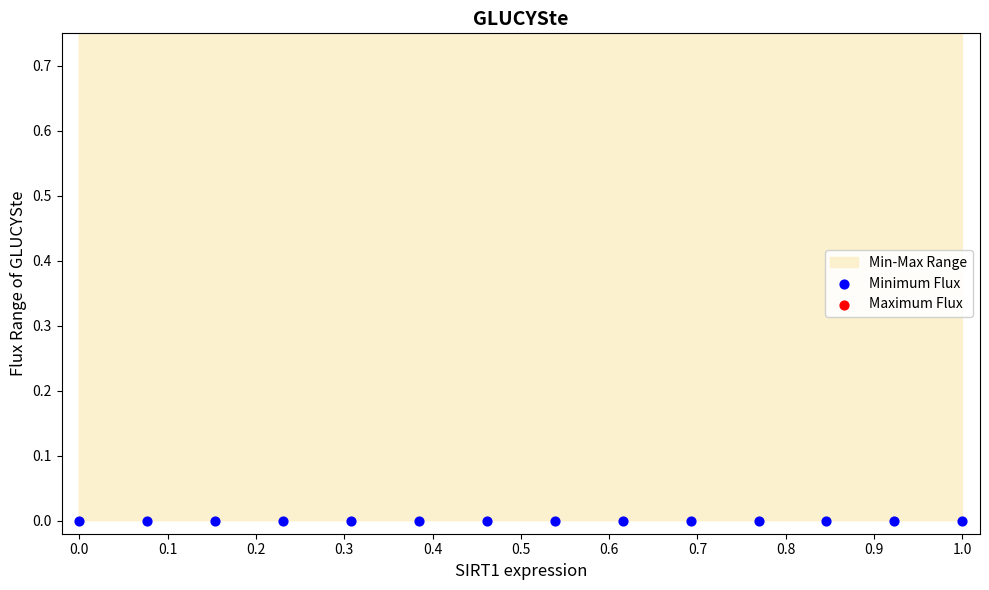

Which series has the largest Y range (max minus min)?

Maximum Flux